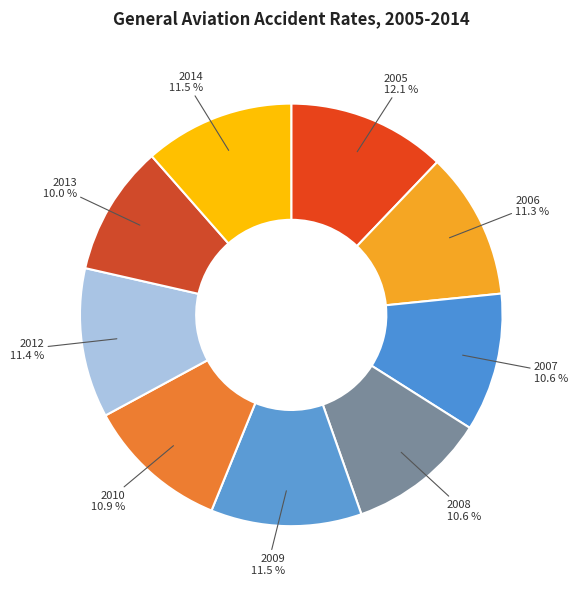

Which slice is the largest?

2005